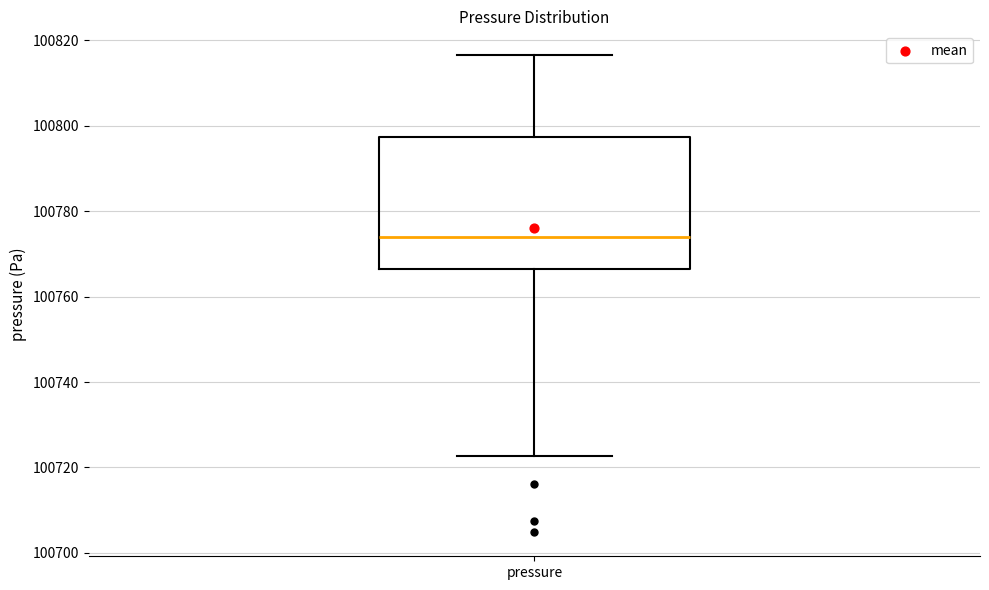

Read this box plot against the y-axis: the position of the median line, the range covered by the box, and the ends of both whiskers. The values are not printed on the chart, so give them approximately, as read against the axis.

median 100774, box 100766 to 100798, whiskers 100722 to 100816